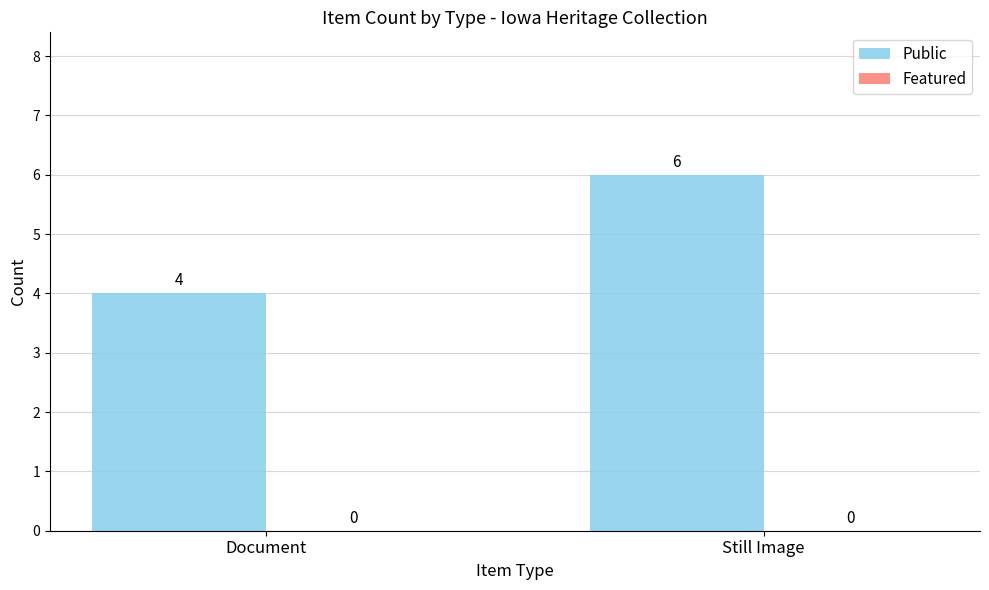

How many distinct data groups are displayed?

1